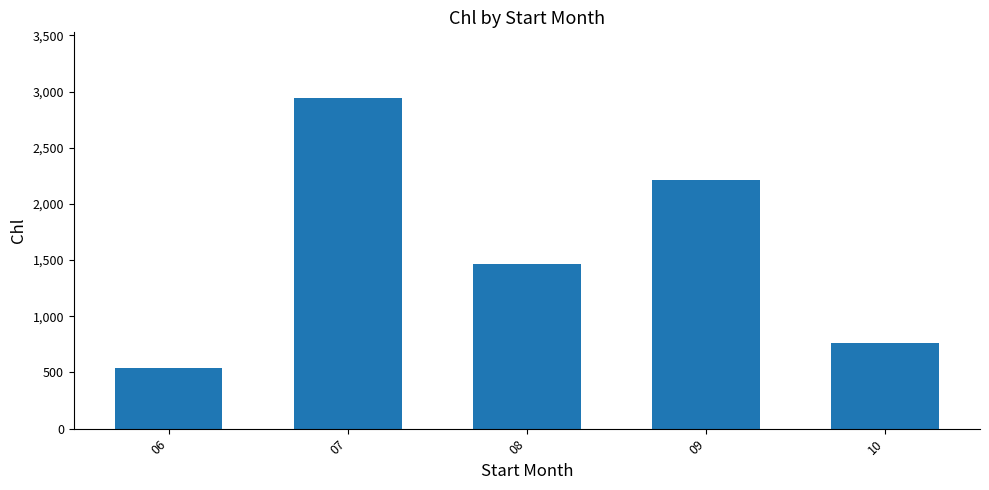

What is the average value?

1583